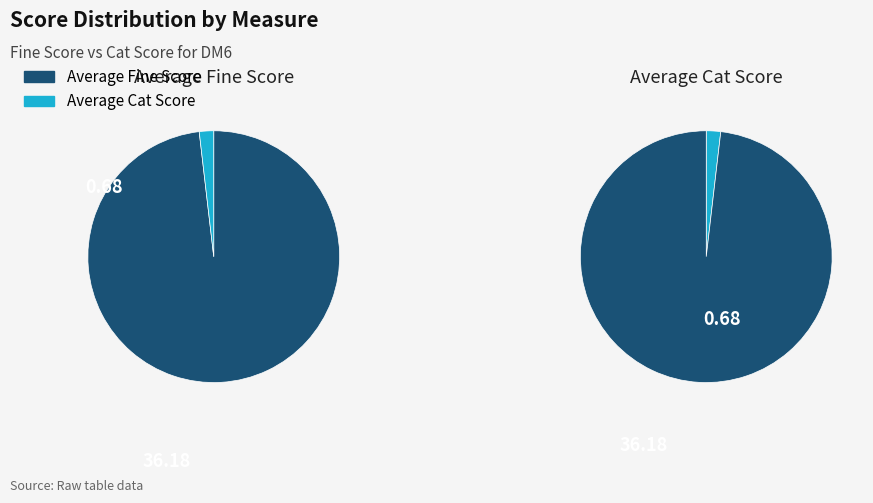

To the nearest percent, what is the combined percentage of Average Fine Score and Average Cat Score?

100%